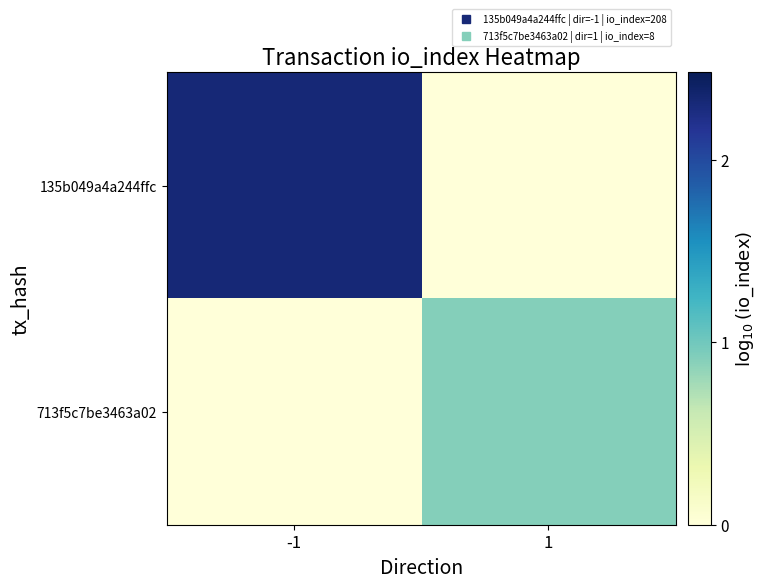

Which series has the largest range (max minus min)?

135b049a4a244ffc